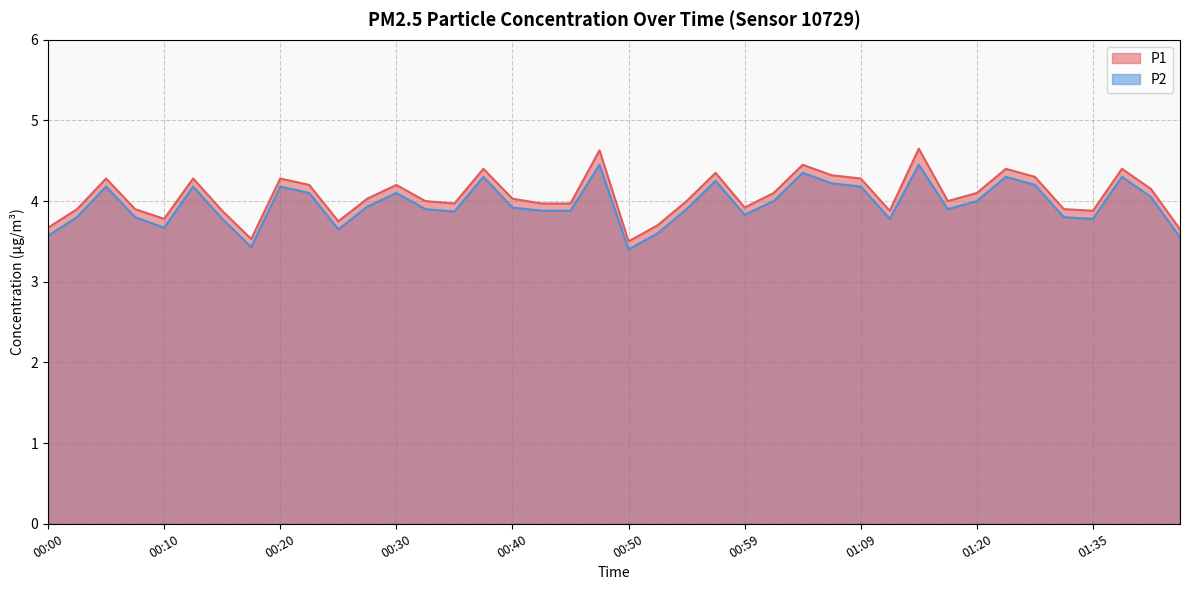

True or false: P1 has a value of 3.8 at 00:10.

True